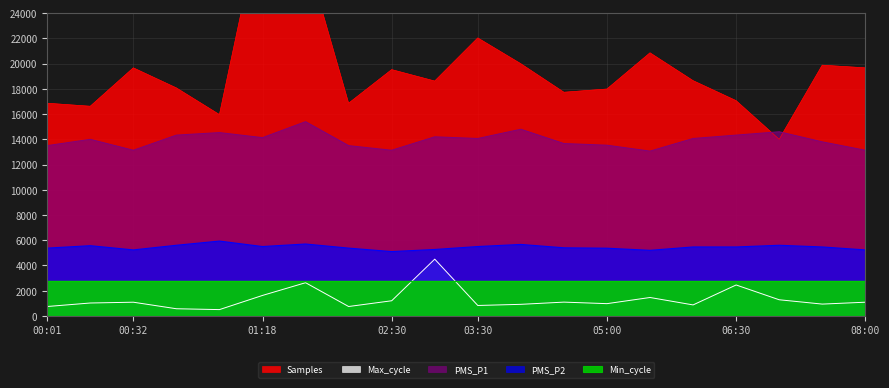

What is the sum of all Samples values?

390782.1